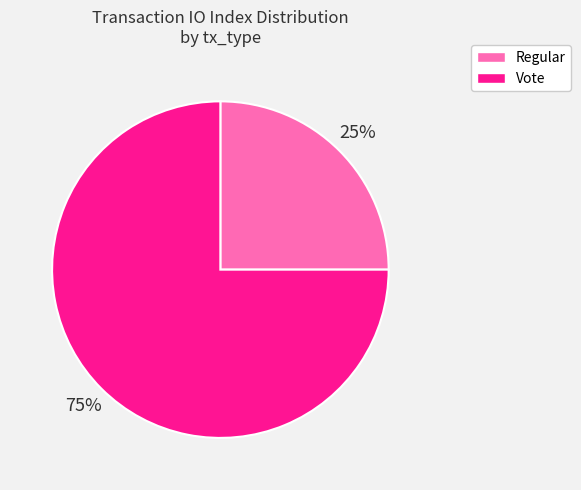

To the nearest percent, what is the average slice percentage?

50%